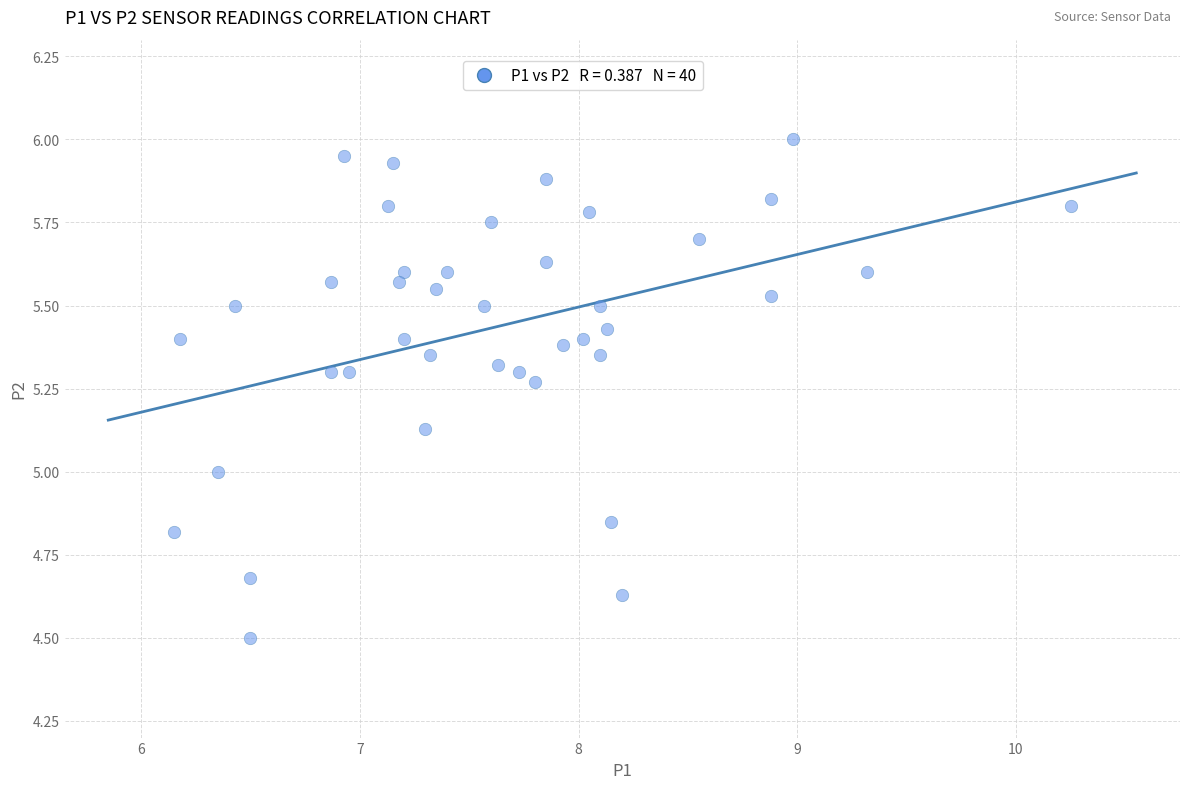

What is the range of Y values (max minus min)?

1.5